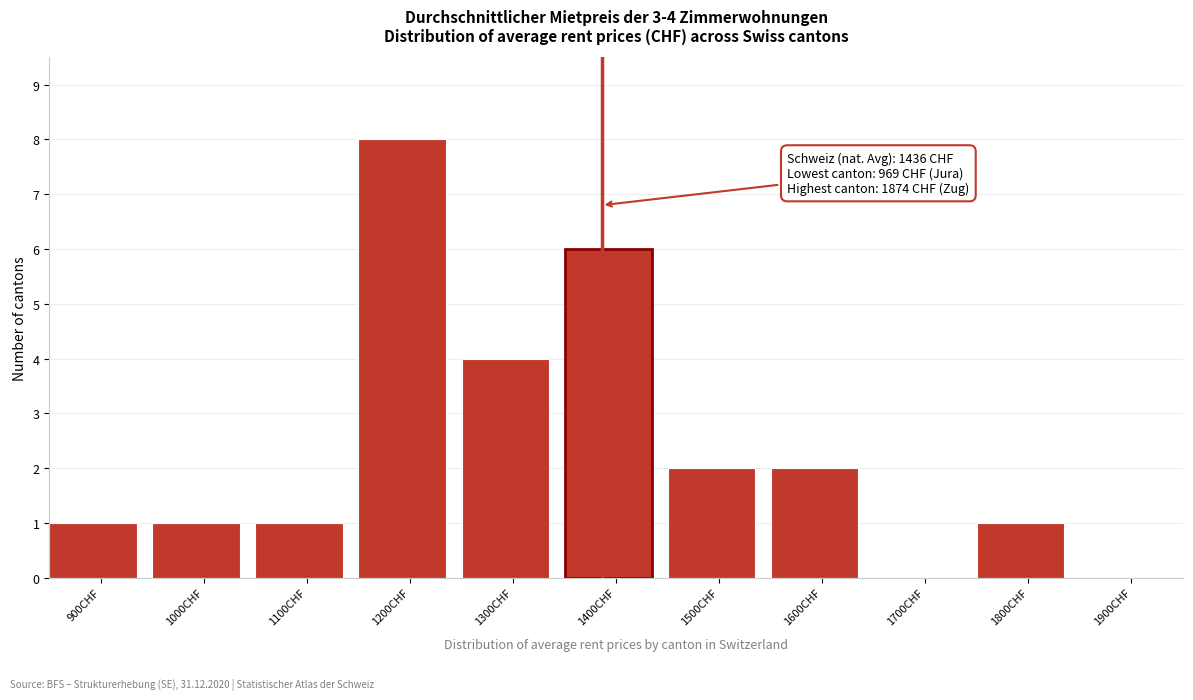

Reading left to right, extract all data points from this chart.

900CHF=1	1000CHF=1	1100CHF=1	1200CHF=8	1300CHF=4	1400CHF=6	1500CHF=2	1600CHF=2	1700CHF=0	1800CHF=1	1900CHF=0